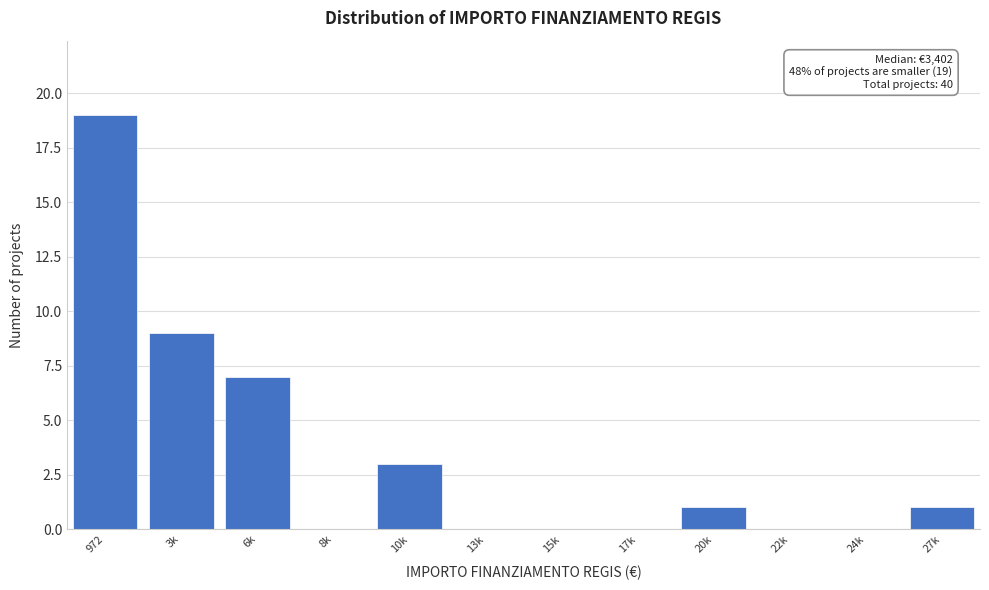

Reading right to left, transcribe all the data shown in this chart.

27k=1	24k=0	22k=0	20k=1	17k=0	15k=0	13k=0	10k=3	8k=0	6k=7	3k=9	972=19